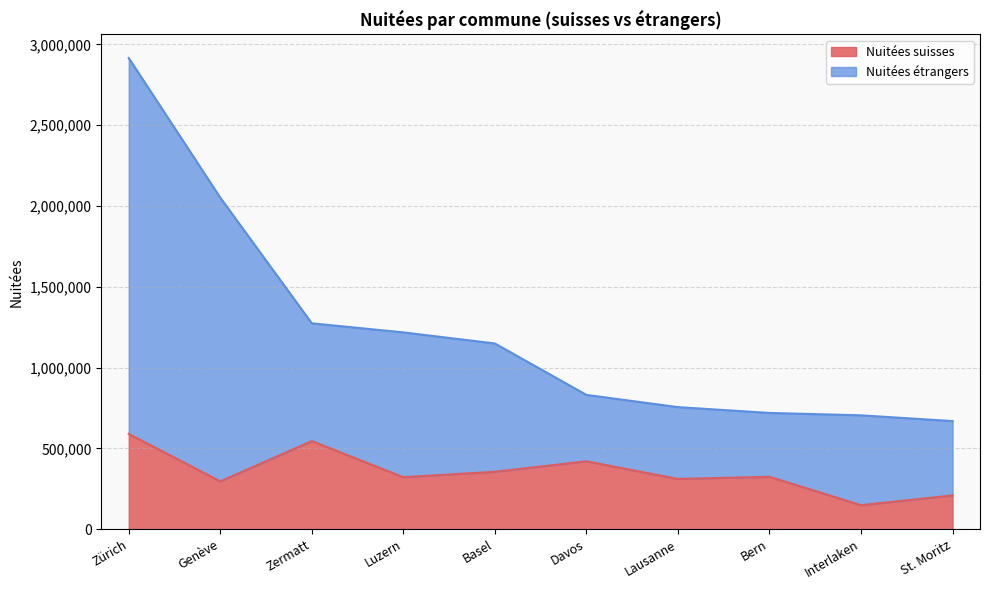

What is the difference between the Nuitées étrangers values at Davos and Basel?

318051